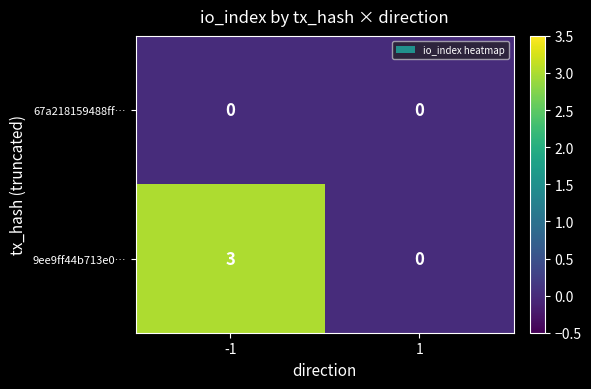

What is the difference between the highest and lowest values at -1?

3